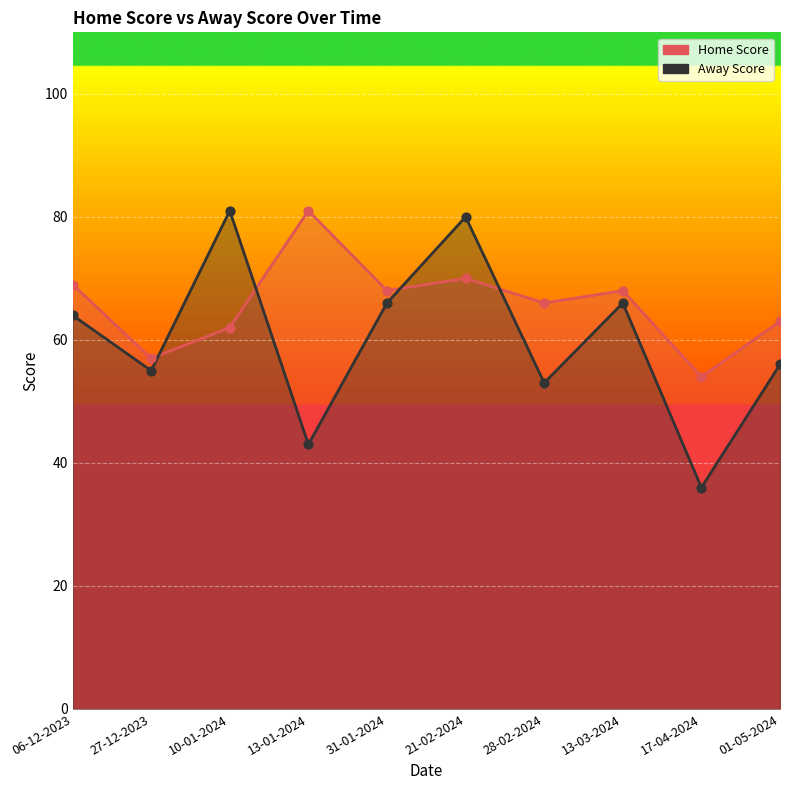

What are all the series names shown in the legend?

Home Score, Away Score